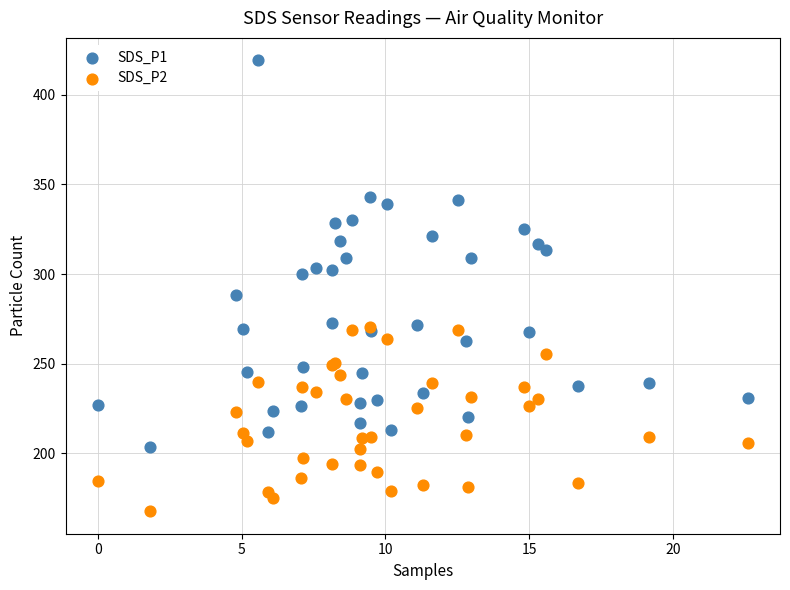

What are all the series names shown in the legend?

SDS_P1, SDS_P2